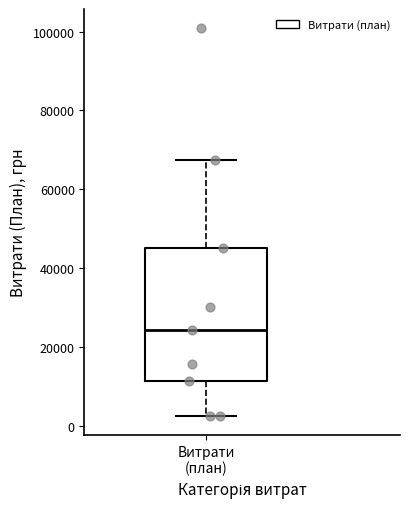

Transcribe this box plot: give where the median line is, the range the box spans, and where the two whiskers end, as read against the y-axis. The values are not printed on the chart, so give them approximately, as read against the axis.

median 24000, box 12000 to 46000, whiskers 2000 to 68000